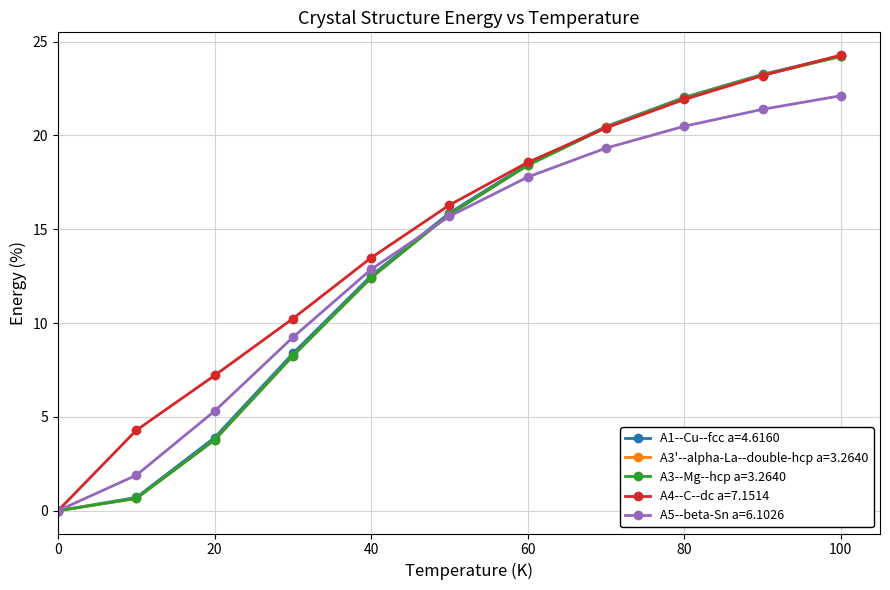

What are all the series names shown in the legend?

A1--Cu--fcc a=4.6160, A3'--alpha-La--double-hcp a=3.2640, A3--Mg--hcp a=3.2640, A4--C--dc a=7.1514, A5--beta-Sn a=6.1026